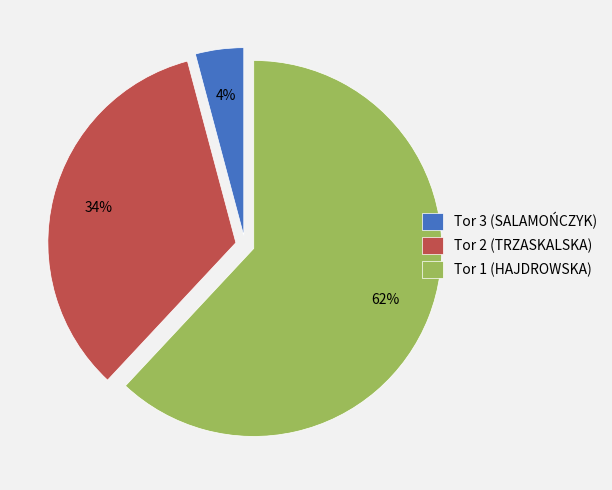

Approximately how many times larger is the value at Tor 1 (HAJDROWSKA) compared to Tor 2 (TRZASKALSKA)?

1.8